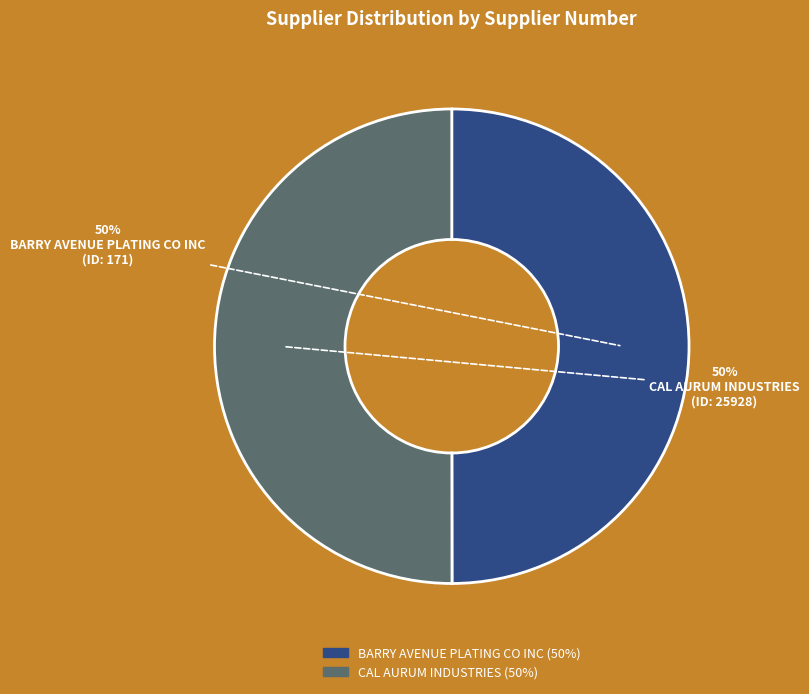

How many segments does this pie chart have?

2